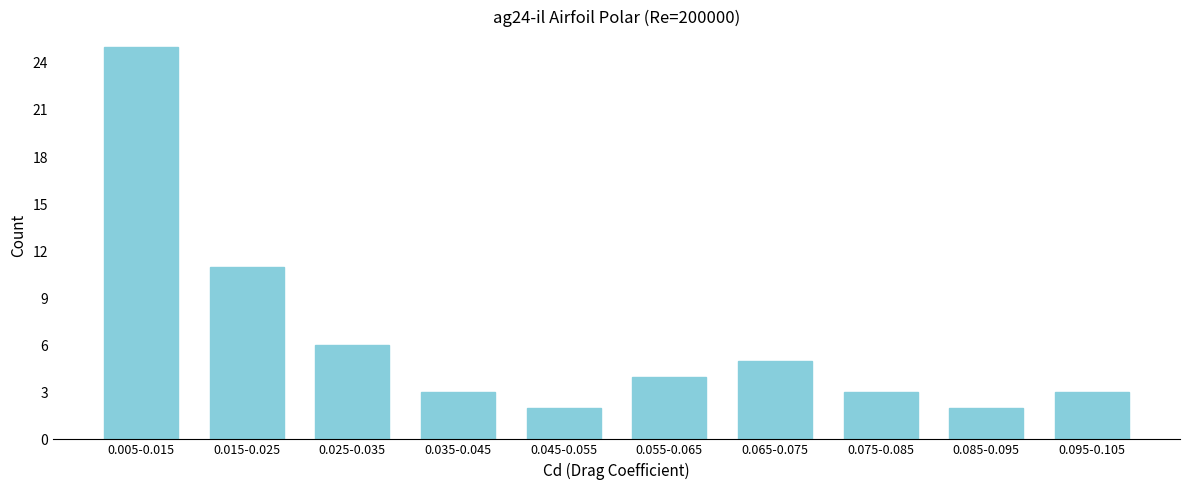

Reading left to right, list all the values displayed in this chart.

0.005-0.015=25	0.015-0.025=11	0.025-0.035=6	0.035-0.045=3	0.045-0.055=2	0.055-0.065=4	0.065-0.075=5	0.075-0.085=3	0.085-0.095=2	0.095-0.105=3